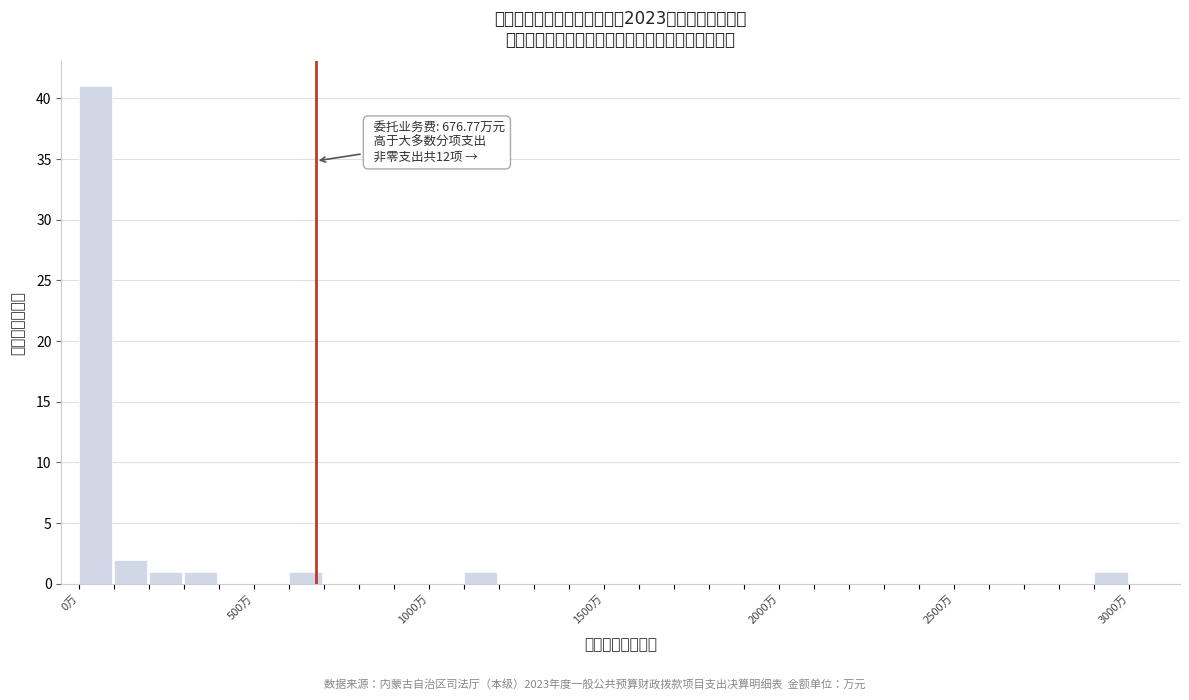

Around what value on the x-axis is the tallest bar? Give the approximate position of its centre, as read against the axis.

50